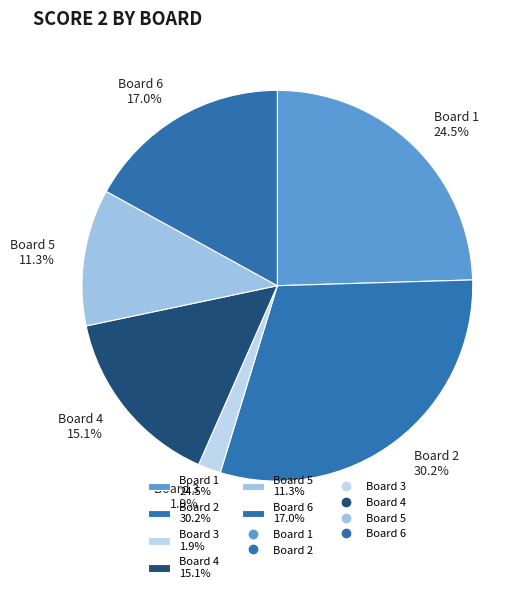

Rank the categories by value from lowest to highest.

Board 3 1.9%, Board 5 11.3%, Board 4 15.1%, Board 6 17.0%, Board 1 24.5%, Board 2 30.2%